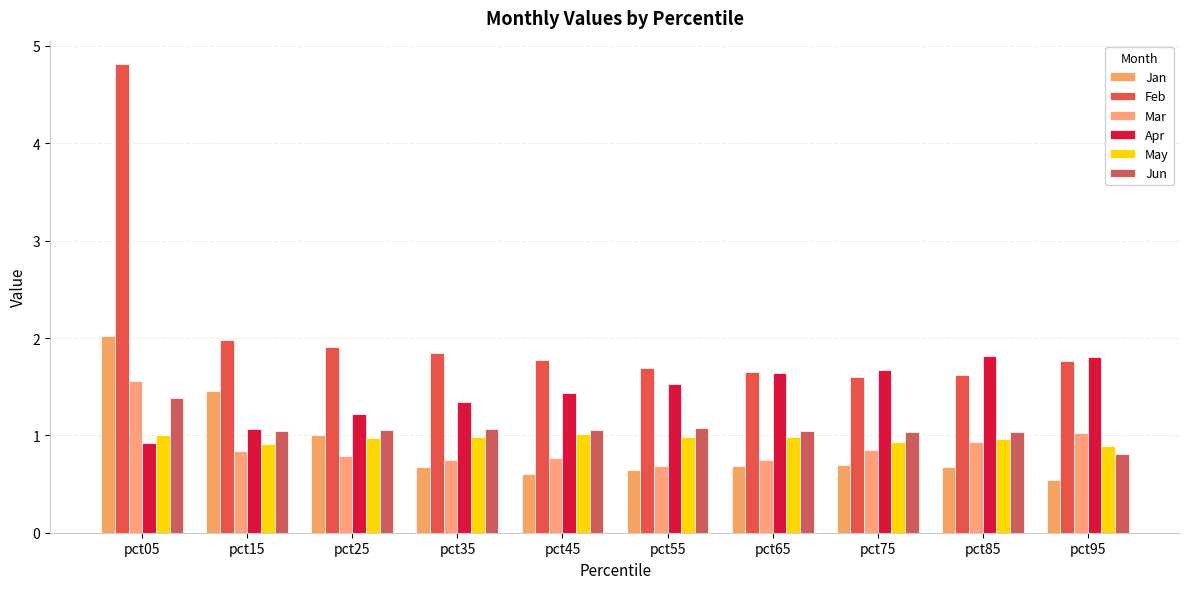

Which has a higher value, pct55 or pct75?

pct75